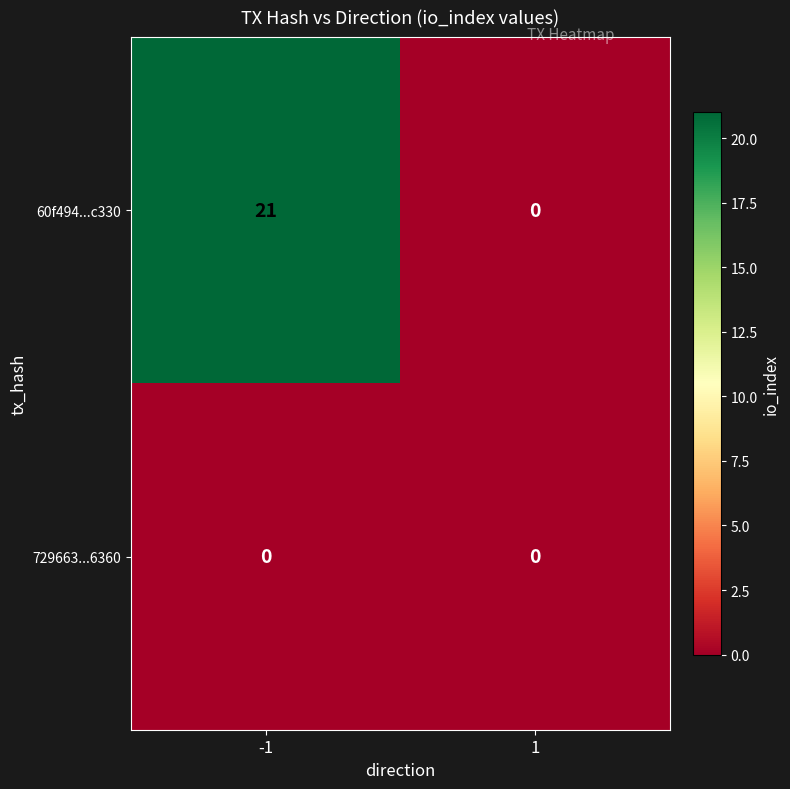

What is the total value across all series at -1?

21